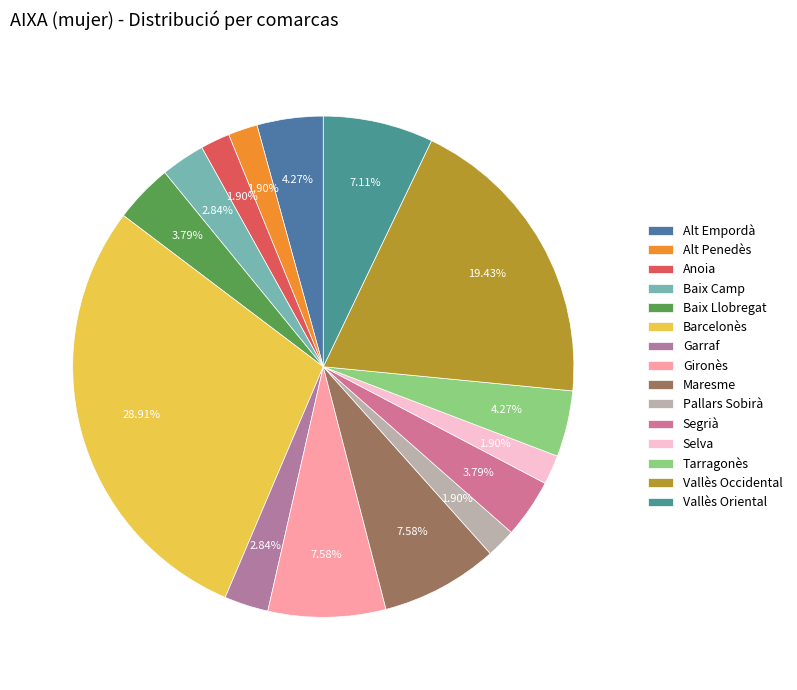

What is the largest slice in the pie chart?

Barcelonès